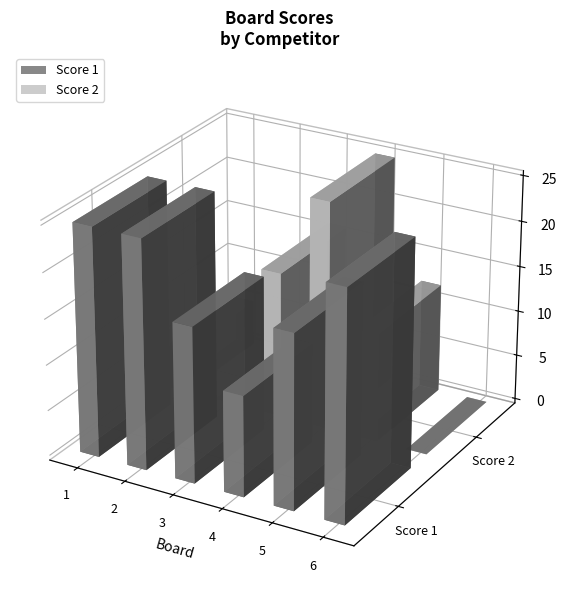

The Score 1 series shows 30 at 5. True or false?

False